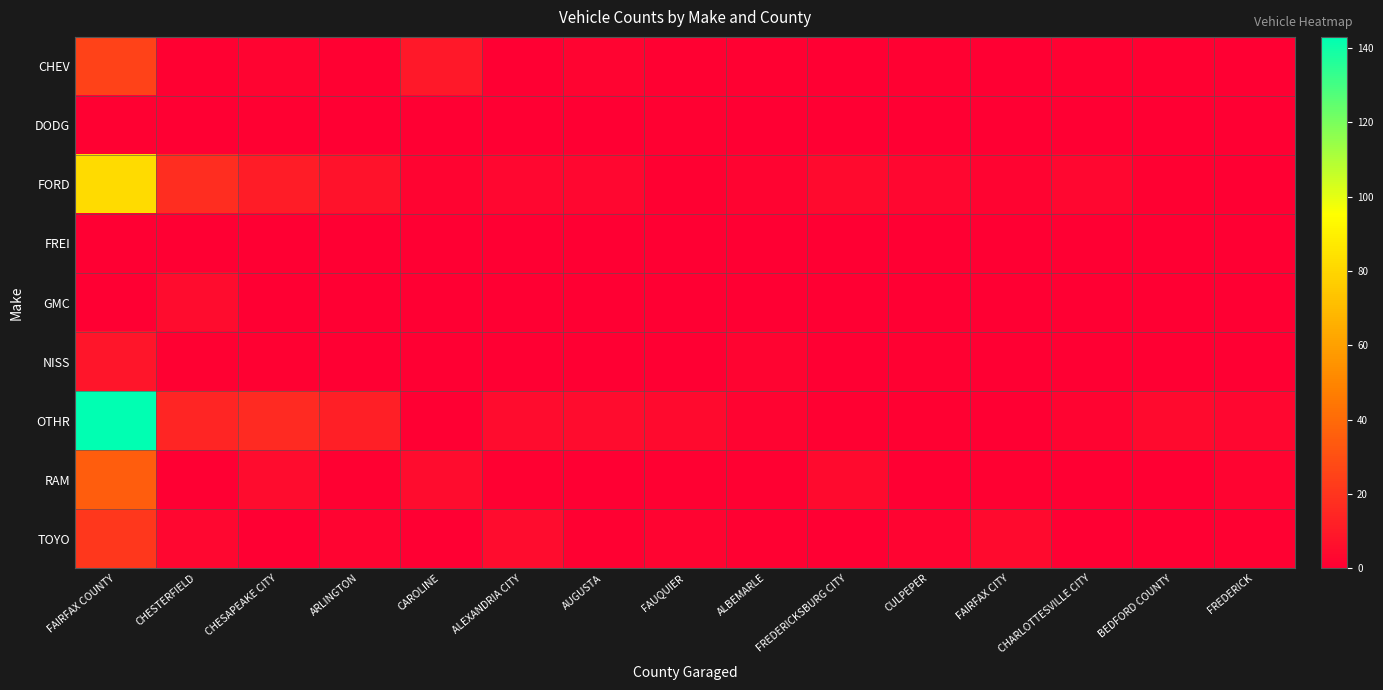

What is the total value across all series at FREDERICK?

6